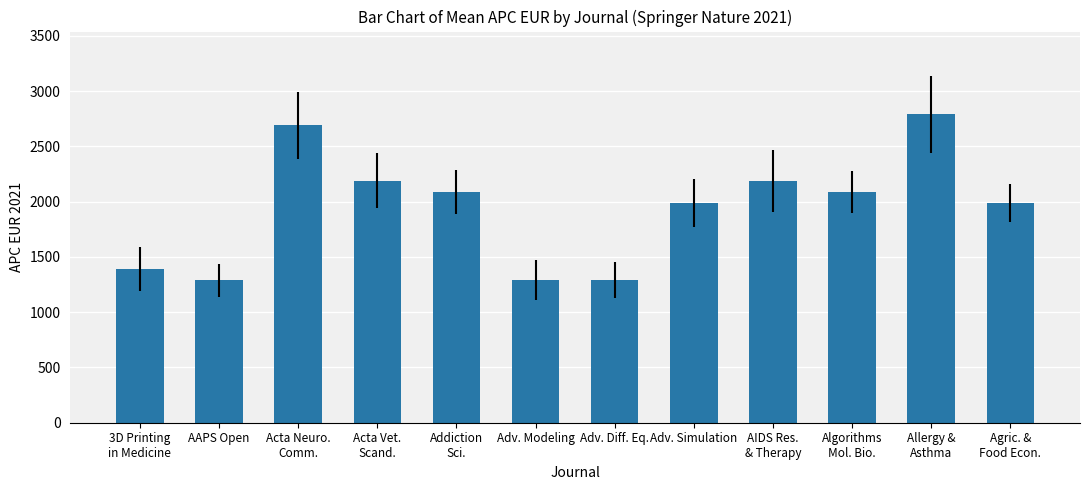

What is the difference between the second highest and minimum values?

1400